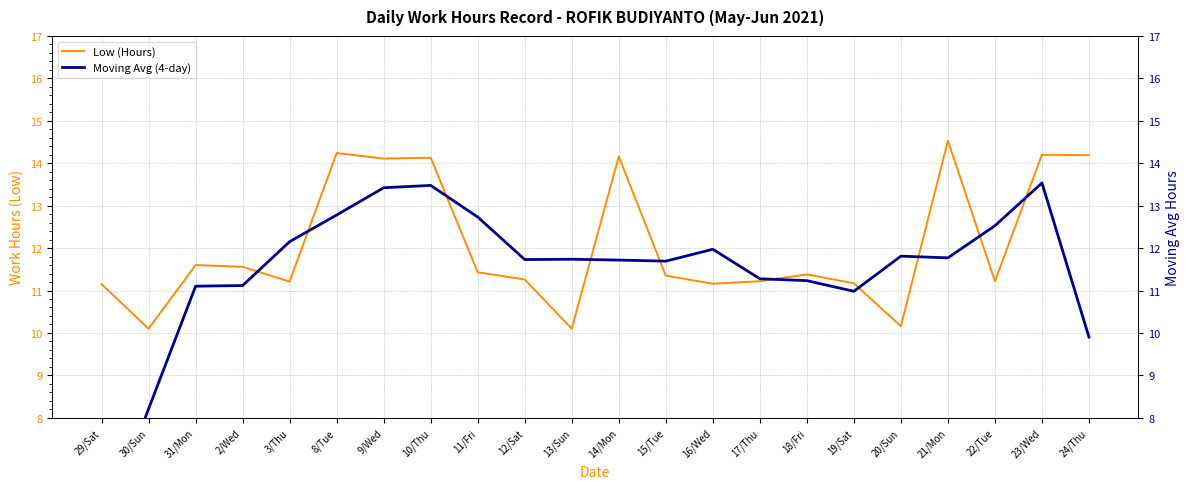

What is the difference between the maximum and second lowest values in the Low (Hours) series?

4.4